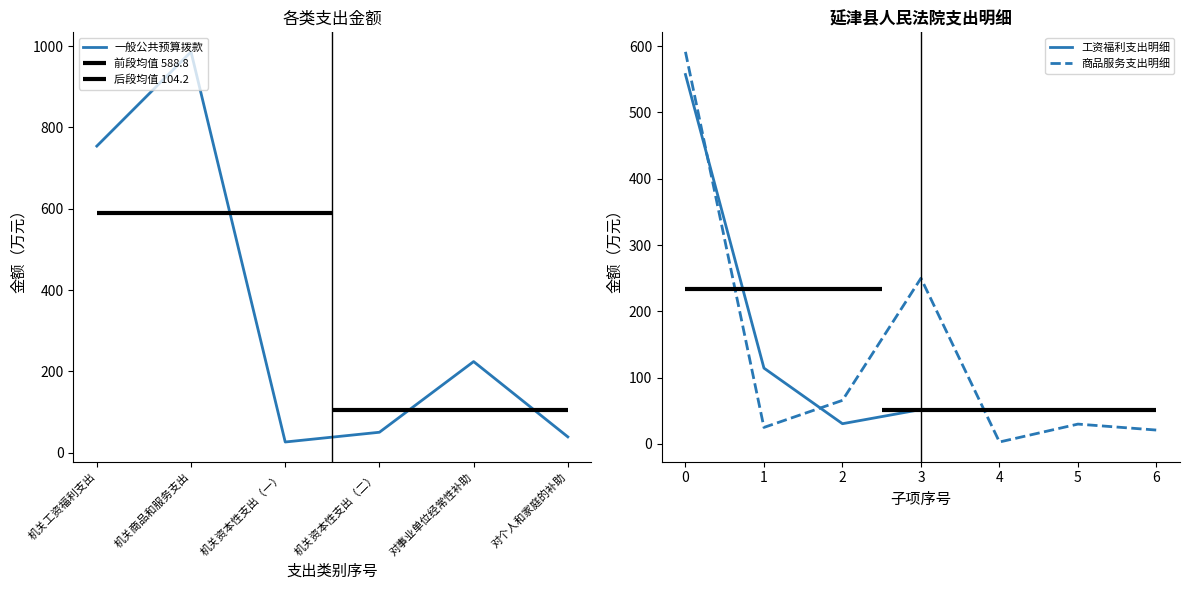

What is the maximum value for 一般公共预算拨款?

986.2